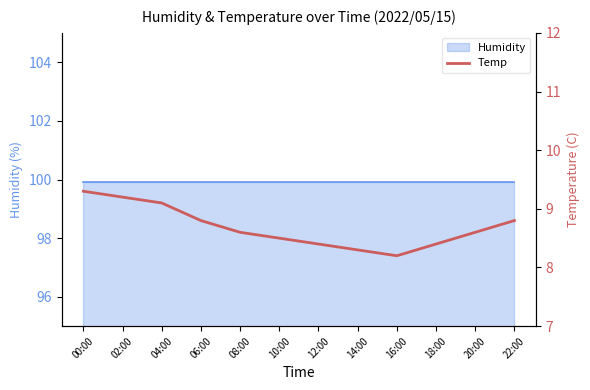

What value does the data have at 18:00?

8.4